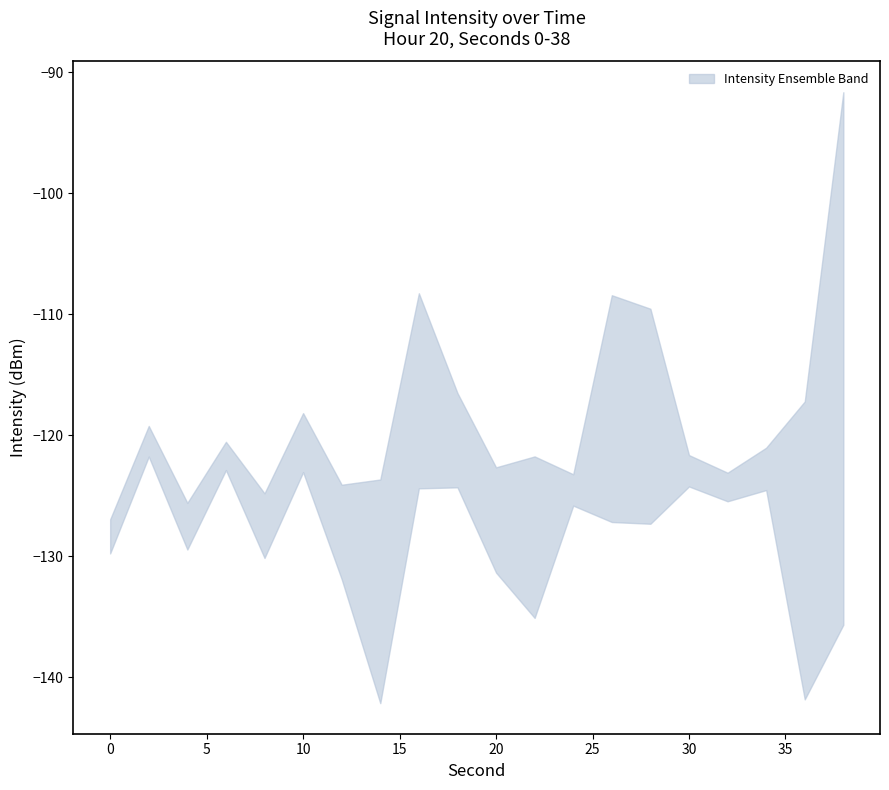

Does the chart display data point markers on the line(s)?

No